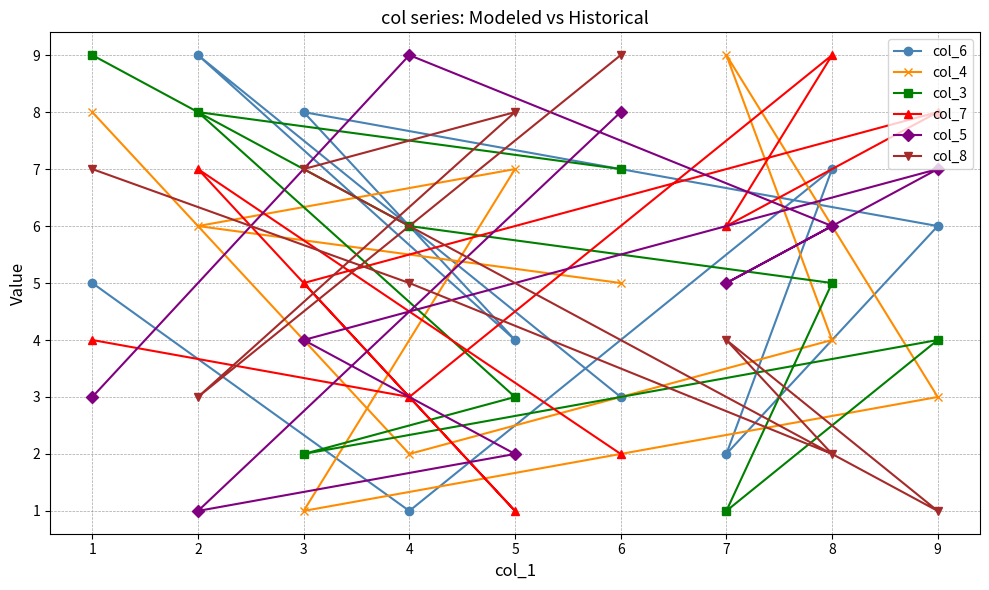

How many data points in col_7 are above 5?

4